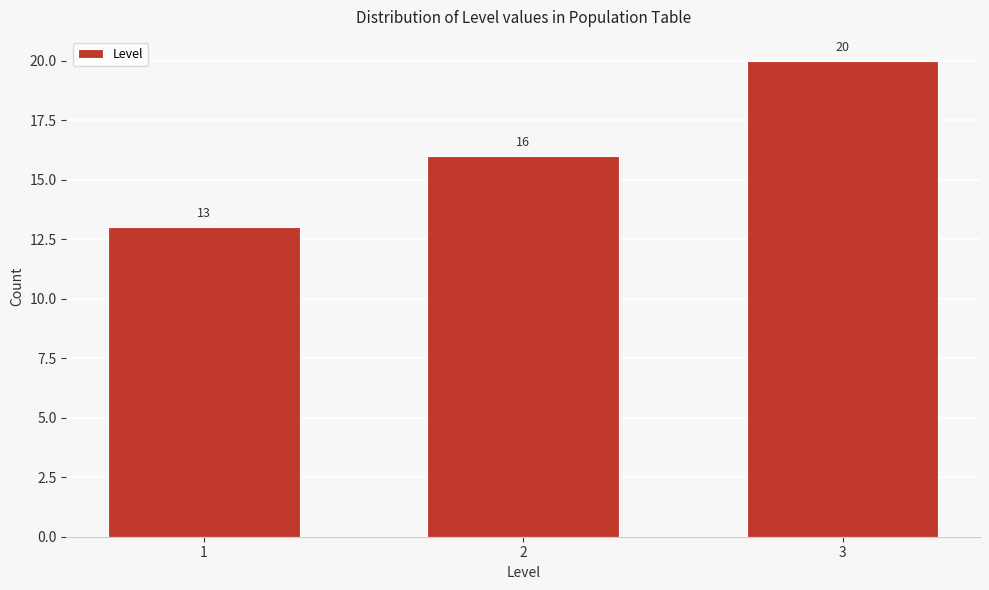

Reading right to left, list all the values displayed in this chart.

20	16	13